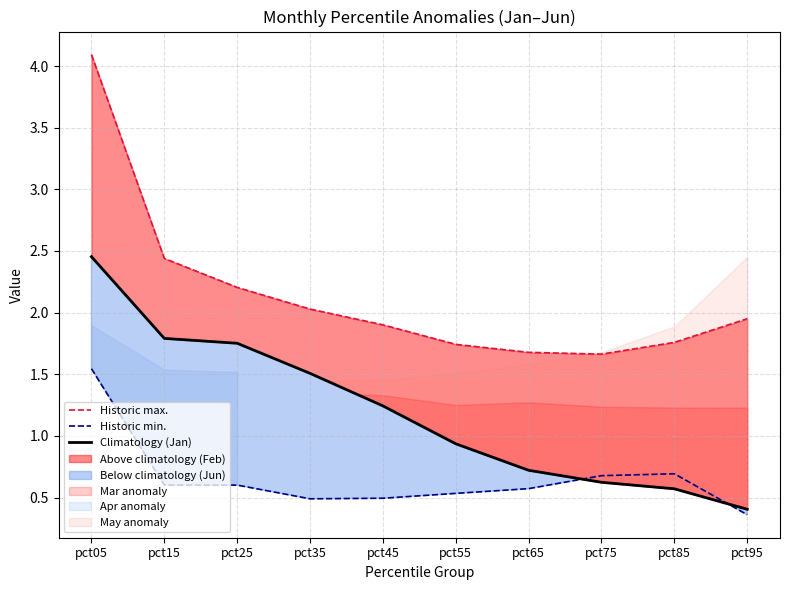

Reading left to right, extract all data points from this chart.

Historic max.: 4.1	2.4	2.2	2.0	1.9	1.7	1.7	1.7	1.8	2.0
Historic min.: 1.5	0.6	0.6	0.5	0.5	0.5	0.6	0.7	0.7	0.4
Climatology (Jan): 2.5	1.8	1.8	1.5	1.2	0.9	0.7	0.6	0.6	0.4